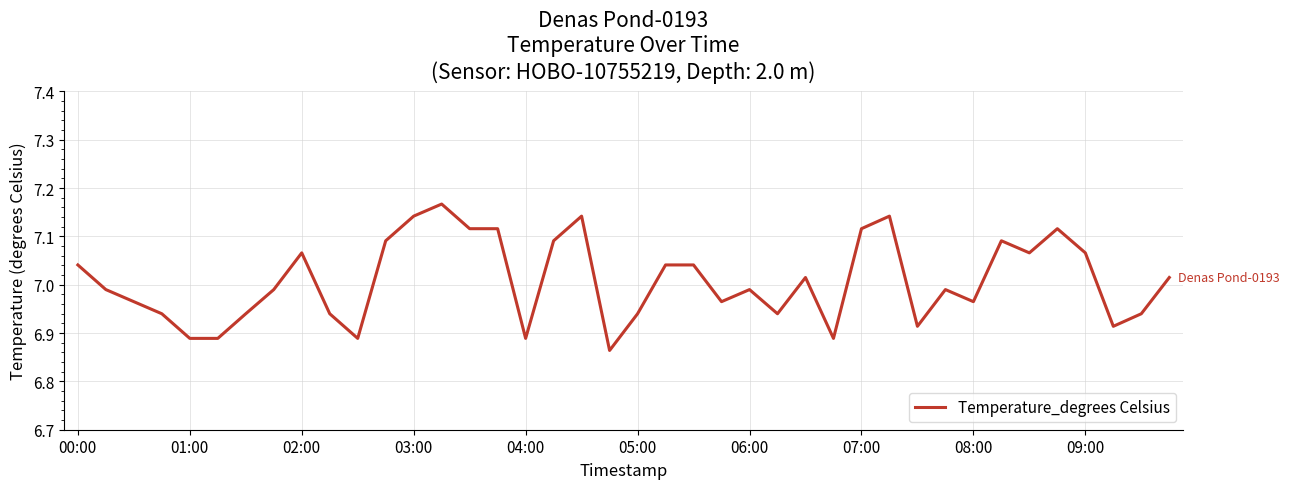

What is the difference between the maximum and minimum values?

0.3